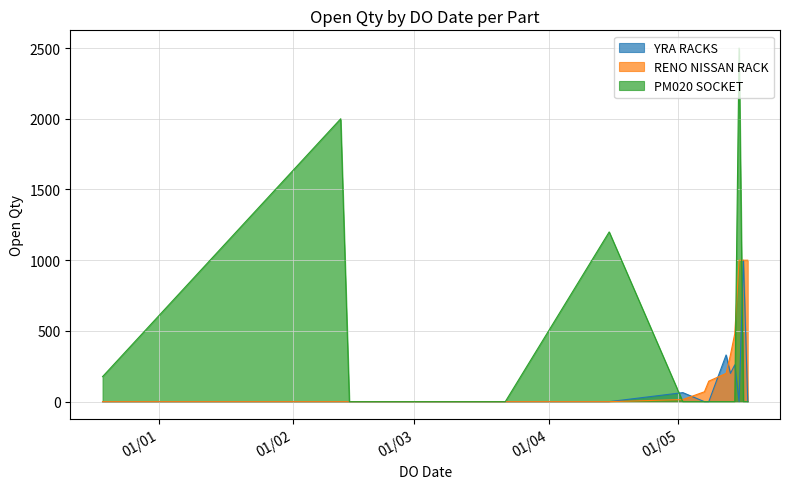

Rank the series by their average value, from lowest to highest.

YRA RACKS, RENO NISSAN RACK, PM020 SOCKET